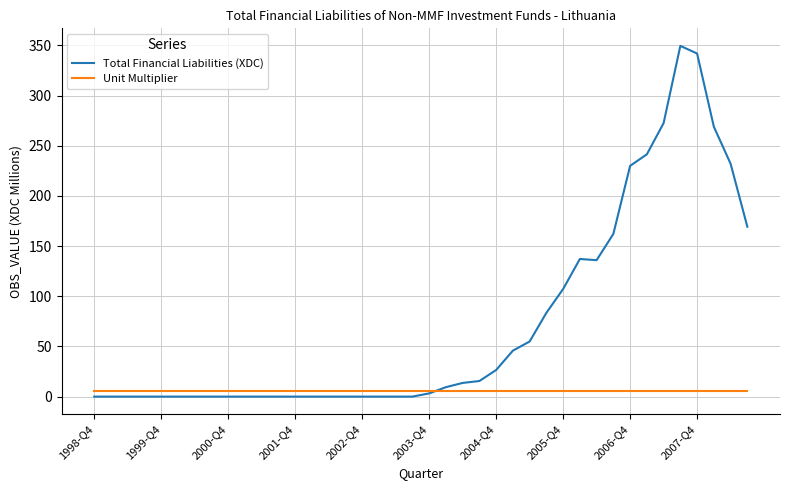

Which series has the largest total across all categories?

Total Financial Liabilities (XDC)